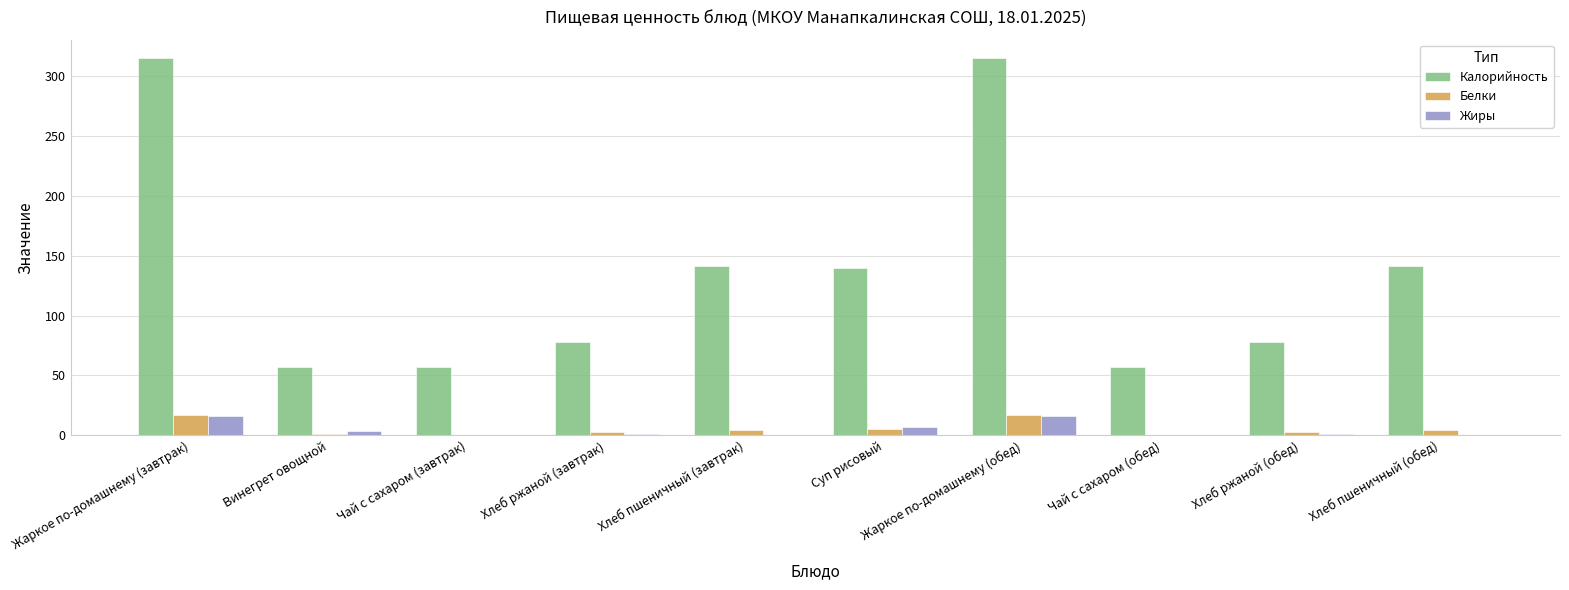

What is the sum of the Жиры values at Жаркое по-домашнему (завтрак) and Суп рисовый?

22.7